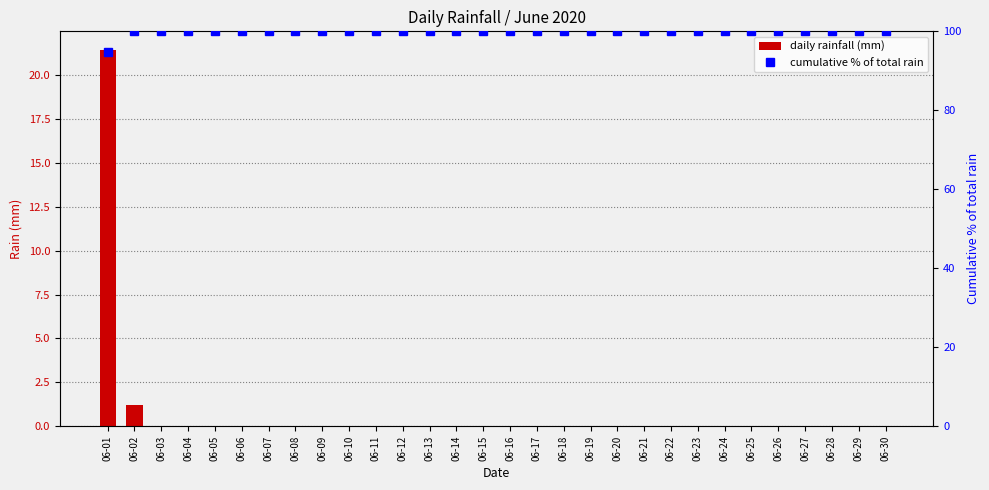

List the labels in order of daily rainfall (mm) value, smallest first.

06-03, 06-04, 06-05, 06-06, 06-07, 06-08, 06-09, 06-10, 06-11, 06-12, 06-13, 06-14, 06-15, 06-16, 06-17, 06-18, 06-19, 06-20, 06-21, 06-22, 06-23, 06-24, 06-25, 06-26, 06-27, 06-28, 06-29, 06-30, 06-02, 06-01